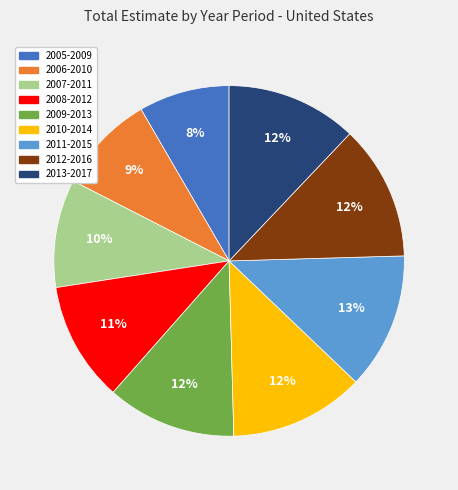

What is the smallest slice in the pie chart?

2005-2009